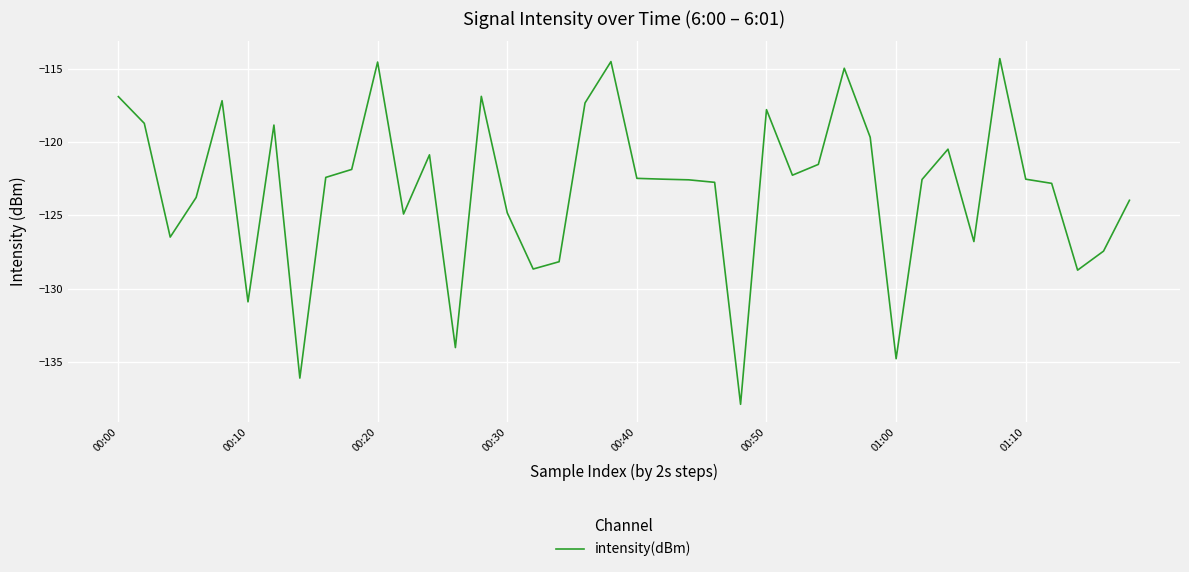

What is the difference between the maximum and minimum values?

23.6